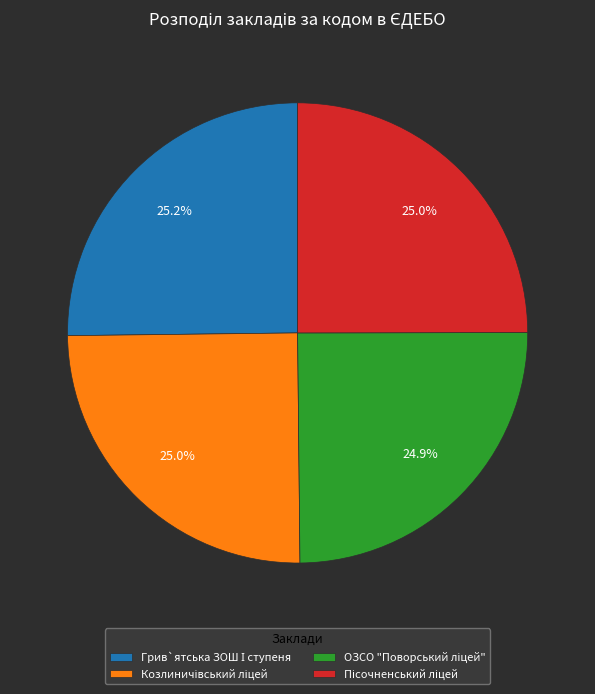

Is there any slice that represents more than half of the pie?

No